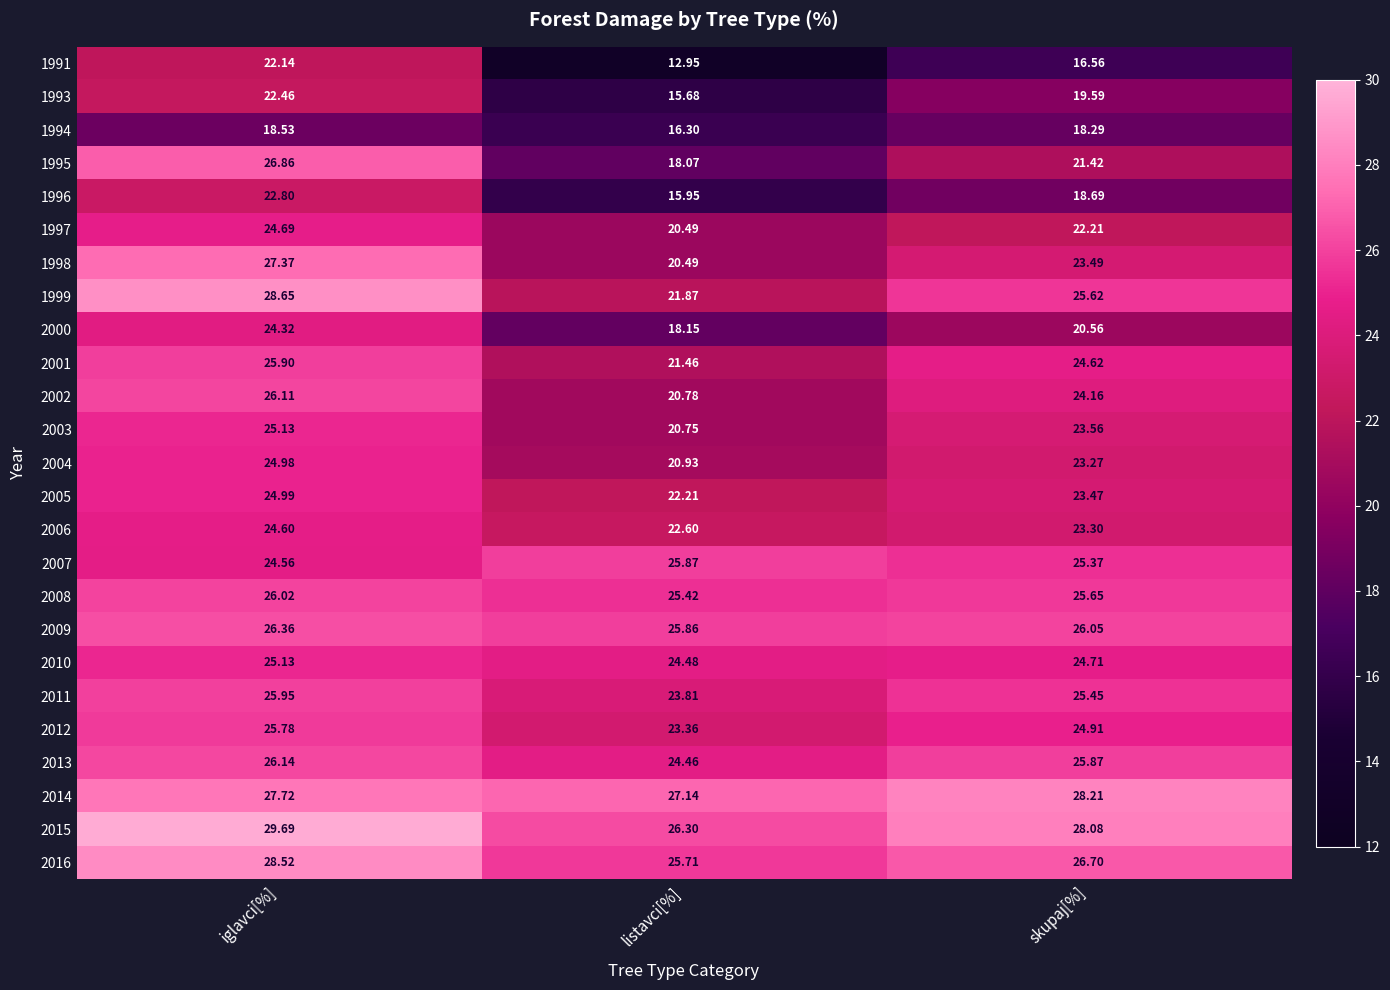

Count the number of categories in the chart.

3